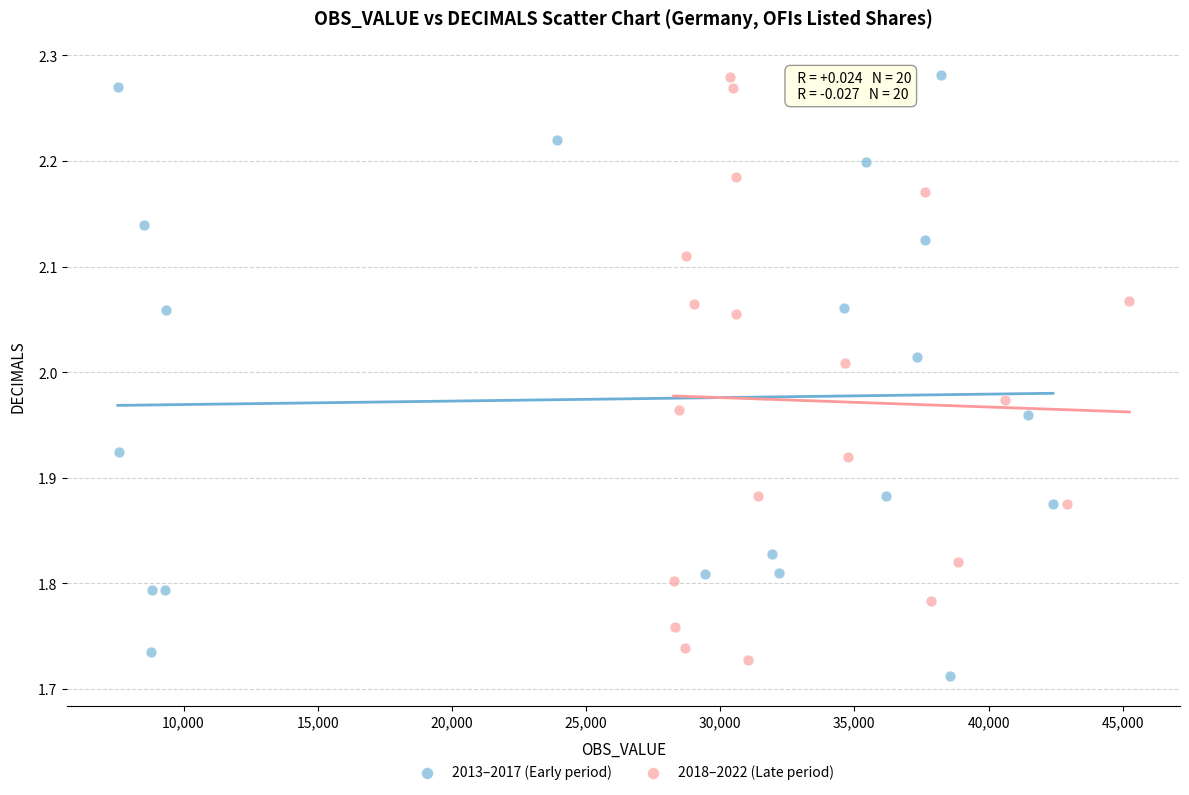

Which series reaches the minimum Y coordinate?

2013–2017 (Early period)